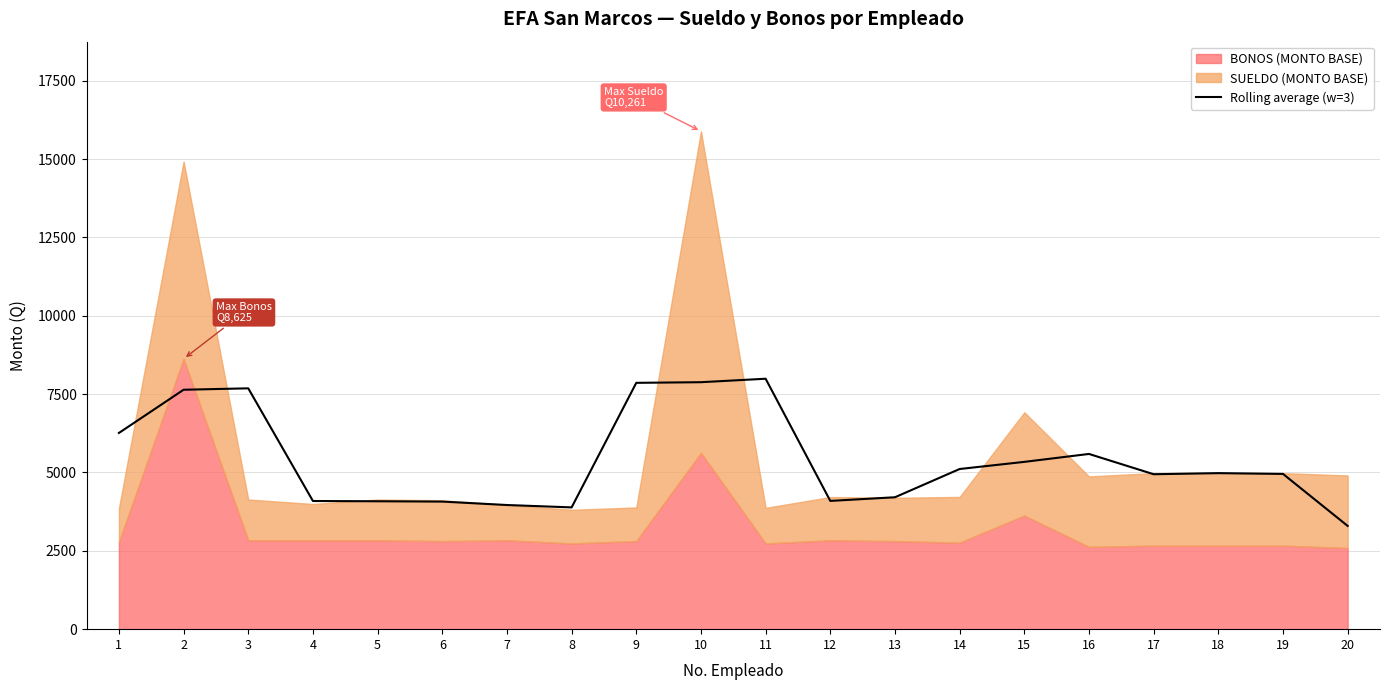

Where is the data nearest to the value 5642?

16